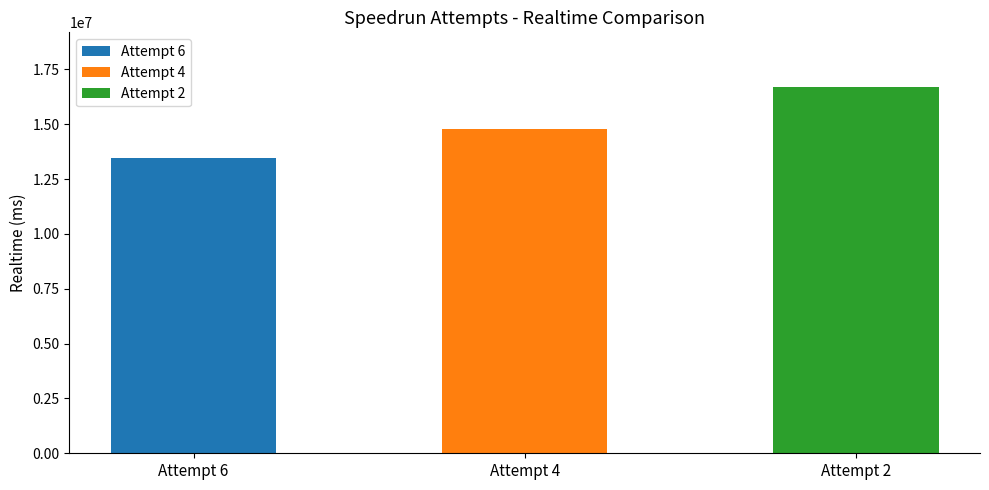

How many categories are shown in the chart?

3